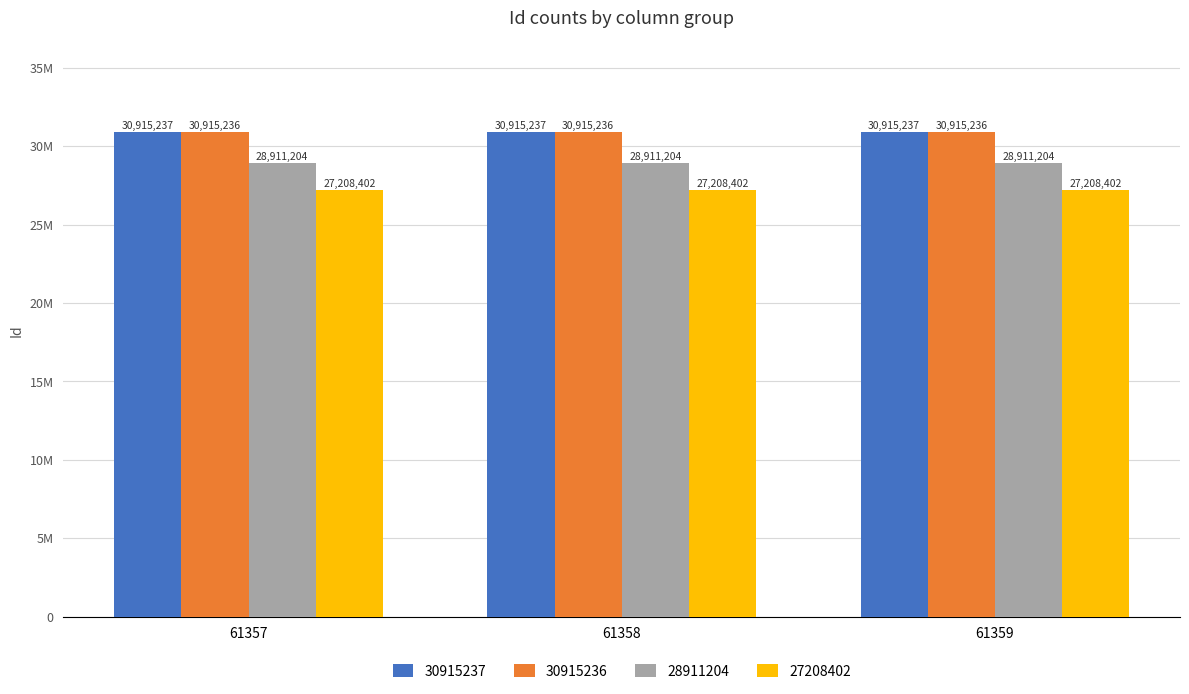

The 28911204 series shows 12276101 at 61359. True or false?

False